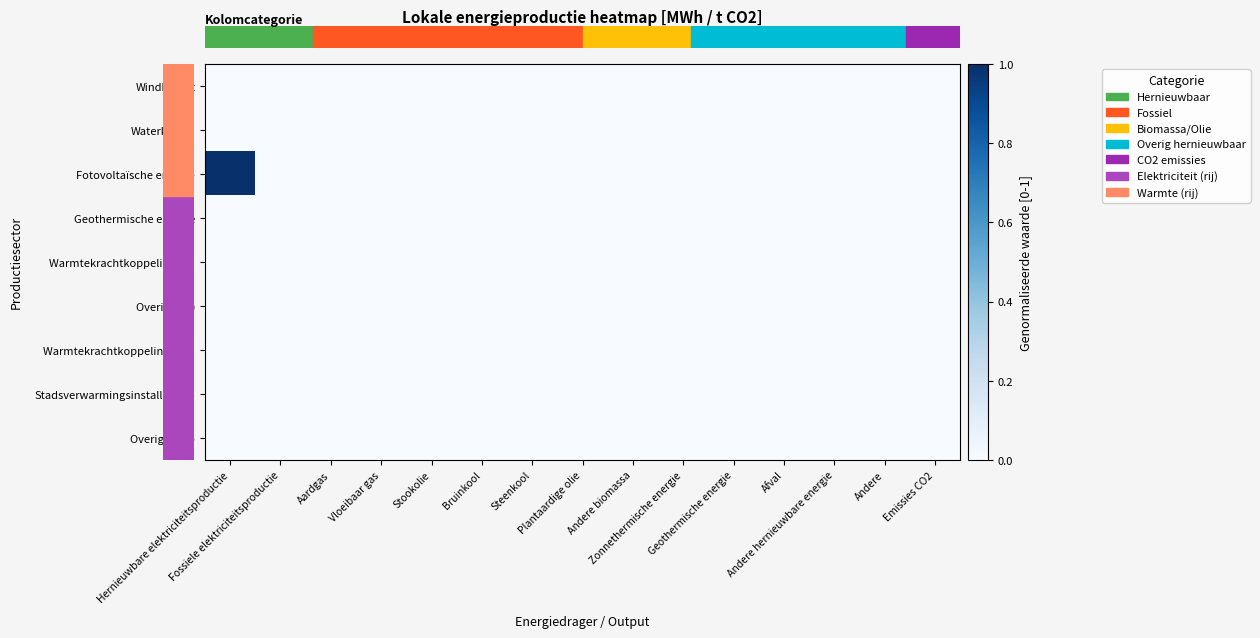

At which category is the sum across all series the highest?

Hernieuwbare elektriciteitsproductie